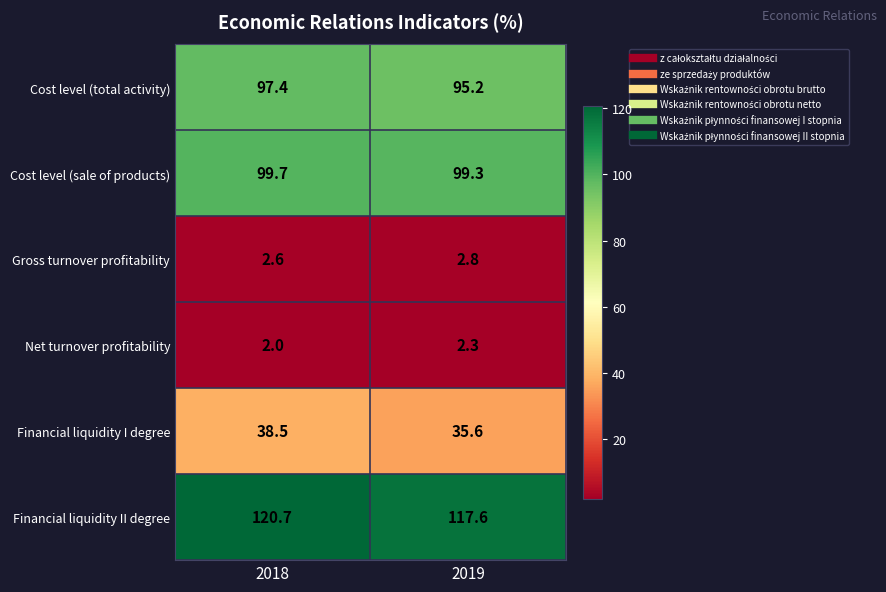

Which series changed the most between 2018 and 2019?

Financial liquidity II degree